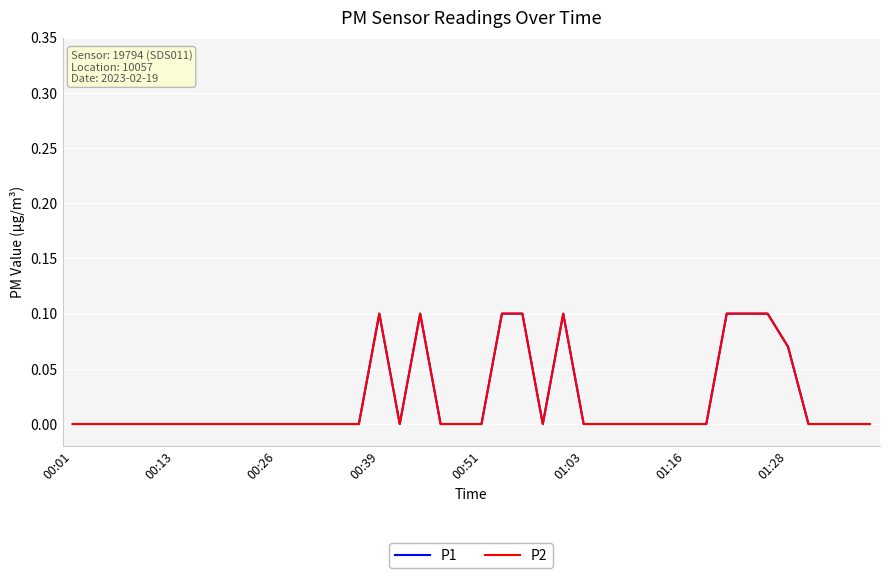

Which category has the highest value across all series?

00:39